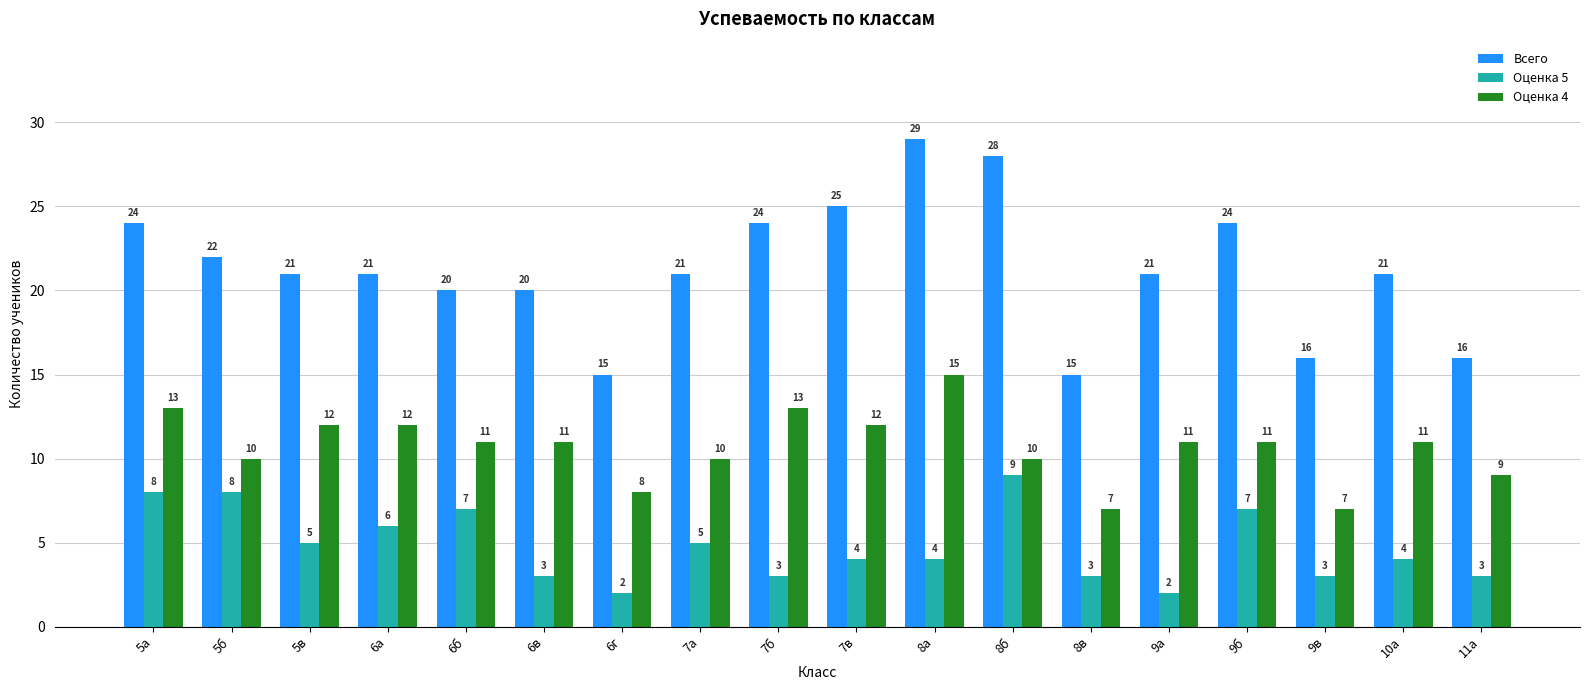

What is the minimum value shown in the chart?

2